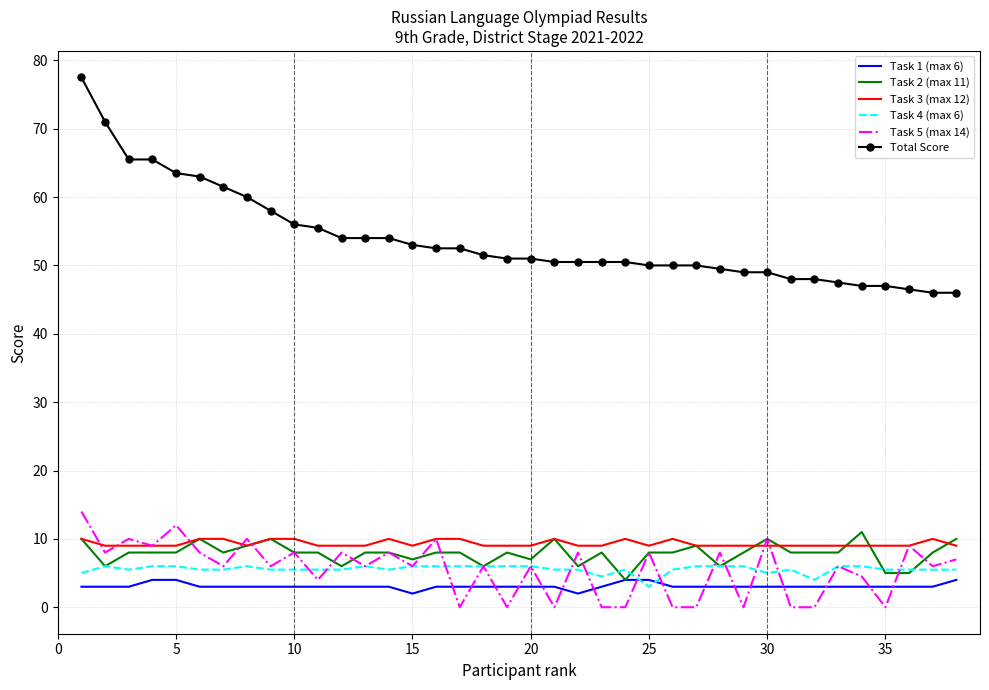

Which series has the largest total across all categories?

Total Score